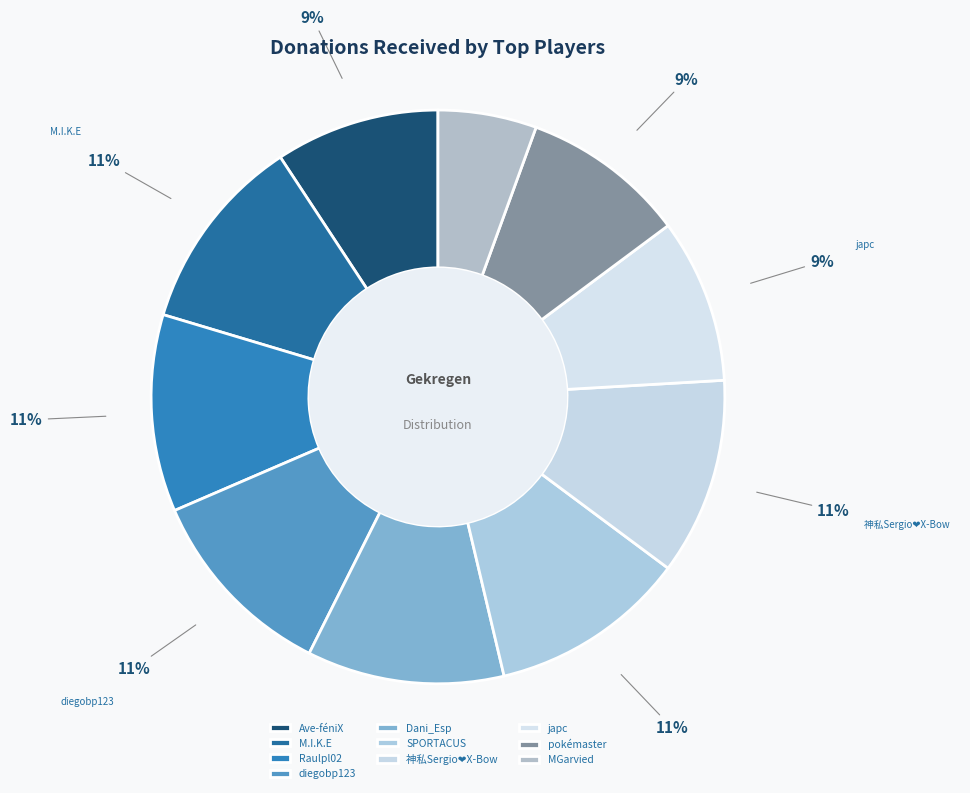

How many slices are in this pie chart?

10